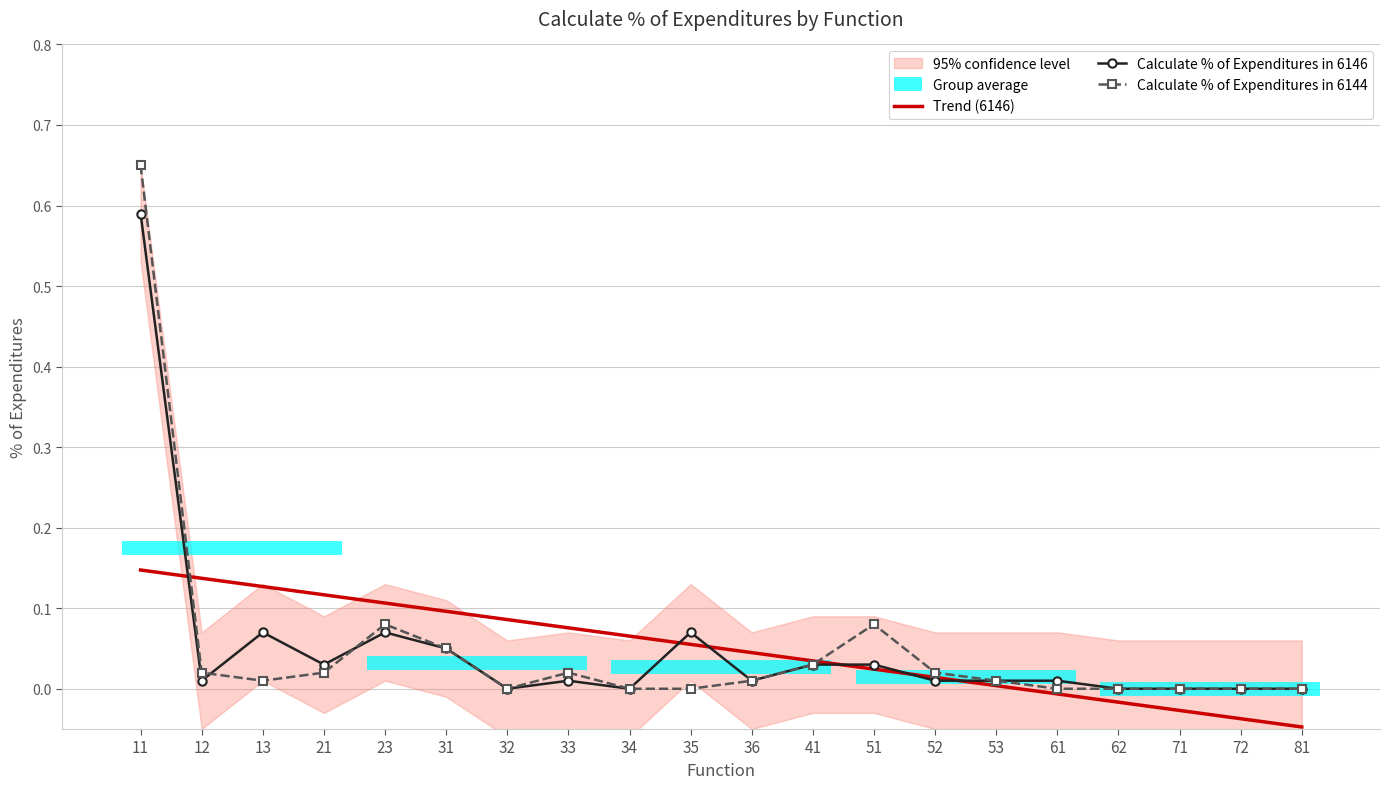

The Calculate % of Expenditures in 6144 series shows 0.0 at 41. True or false?

True